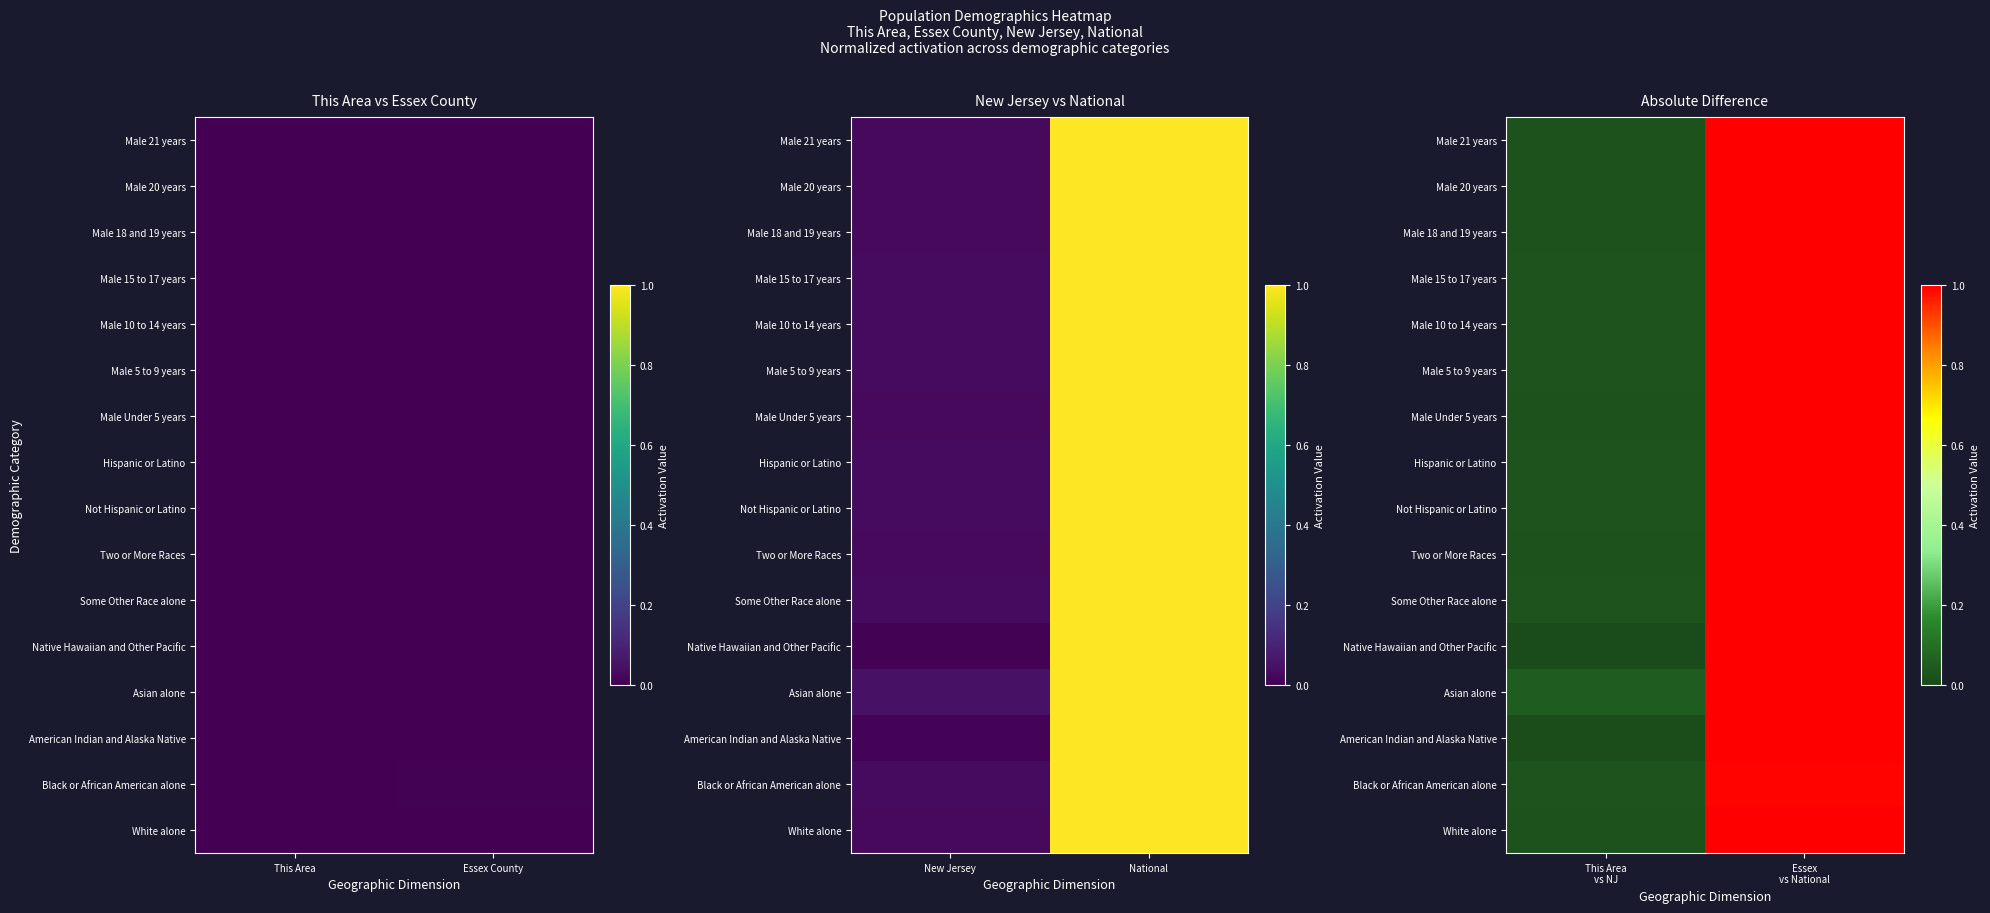

What is the total value across all series at This Area vs NJ?

0.4